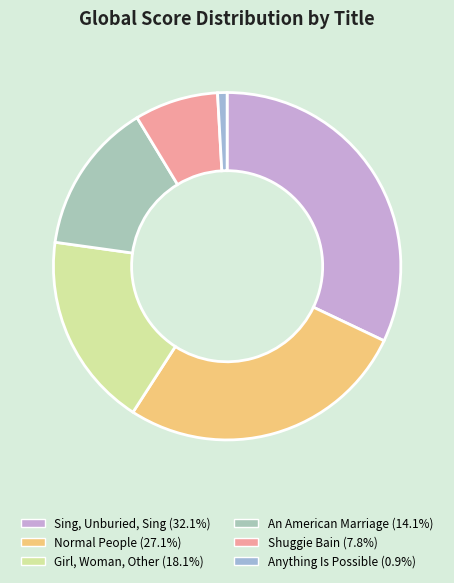

Which slice is the largest?

Sing, Unburied, Sing